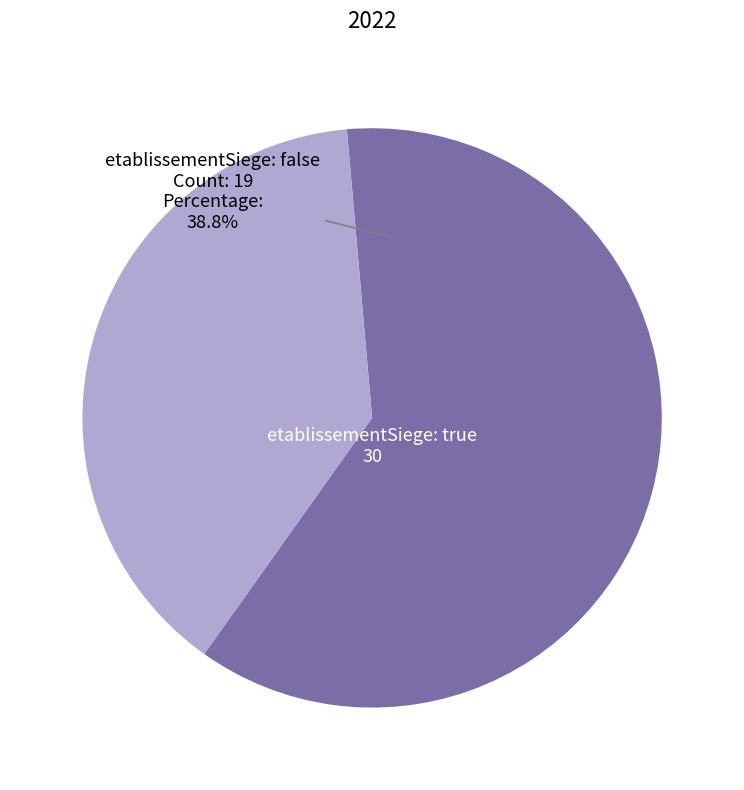

To the nearest percent, what is the average slice percentage?

50%